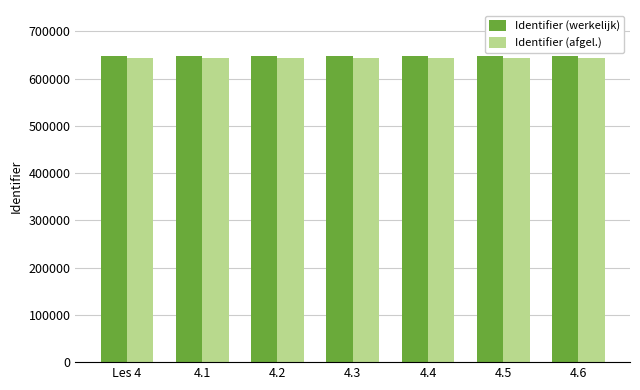

Are the bars horizontal?

No